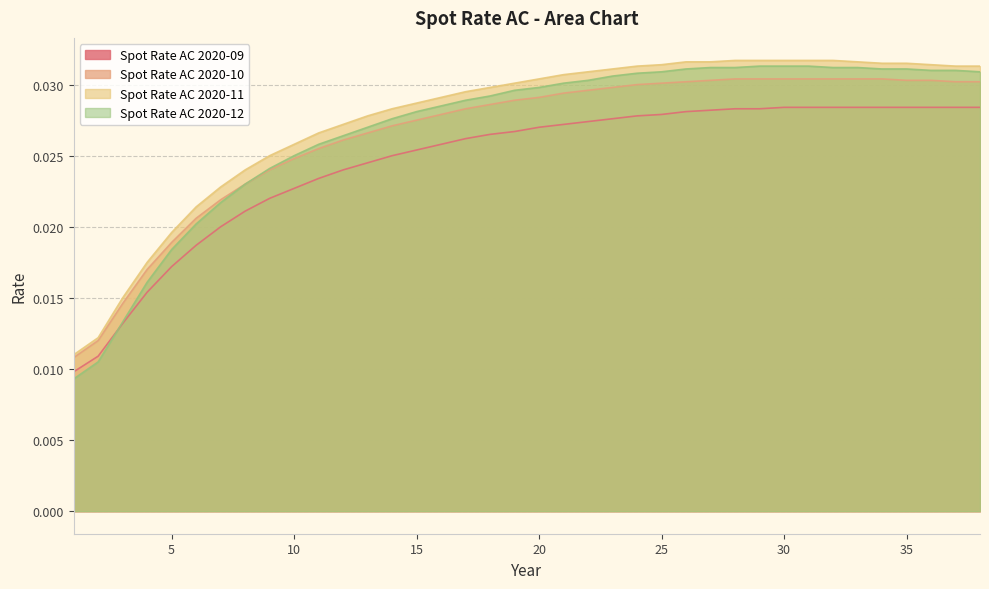

Which series has the largest range (max minus min)?

Spot Rate AC 2020-12